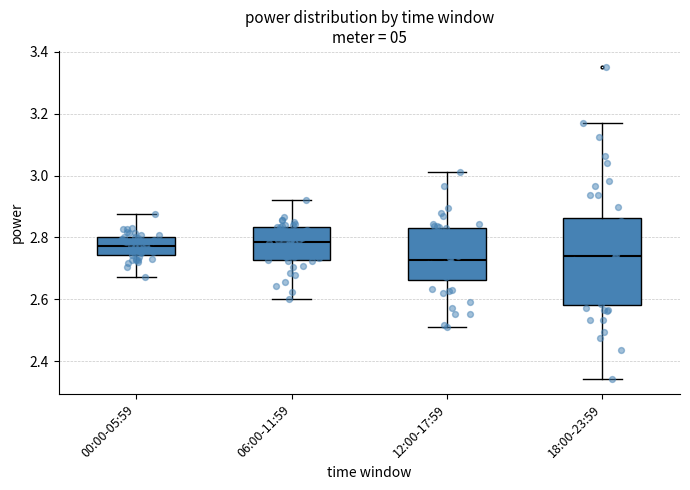

Where does the lower whisker of the box for 06:00-11:59 end on the y-axis? The values are not printed on the chart, so give them approximately, as read against the axis.

2.60